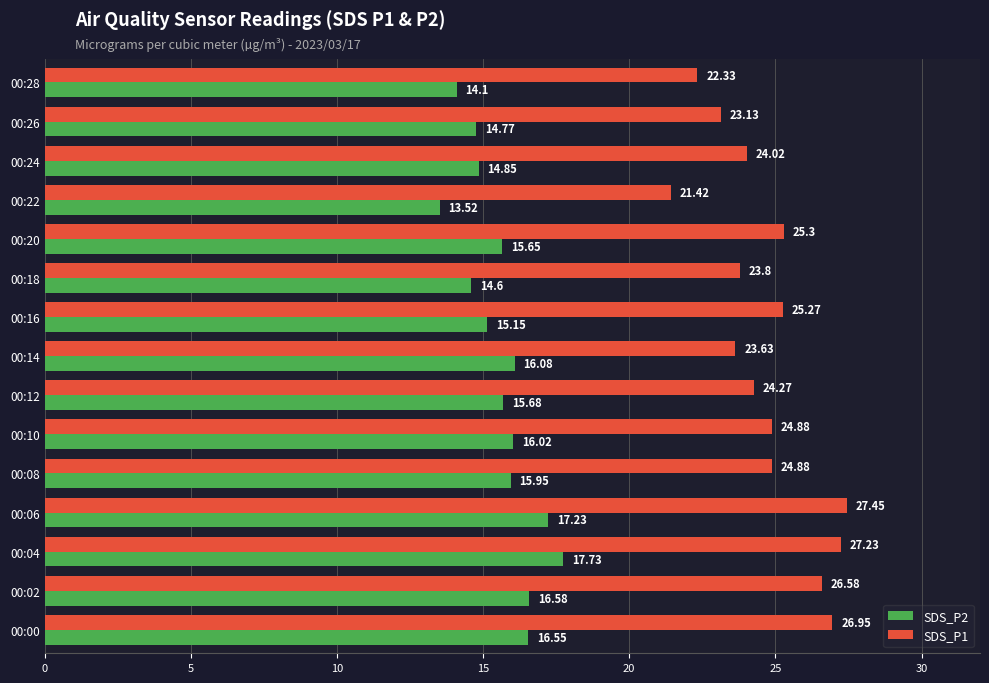

List the series in order of their peak value, highest first.

SDS_P1, SDS_P2